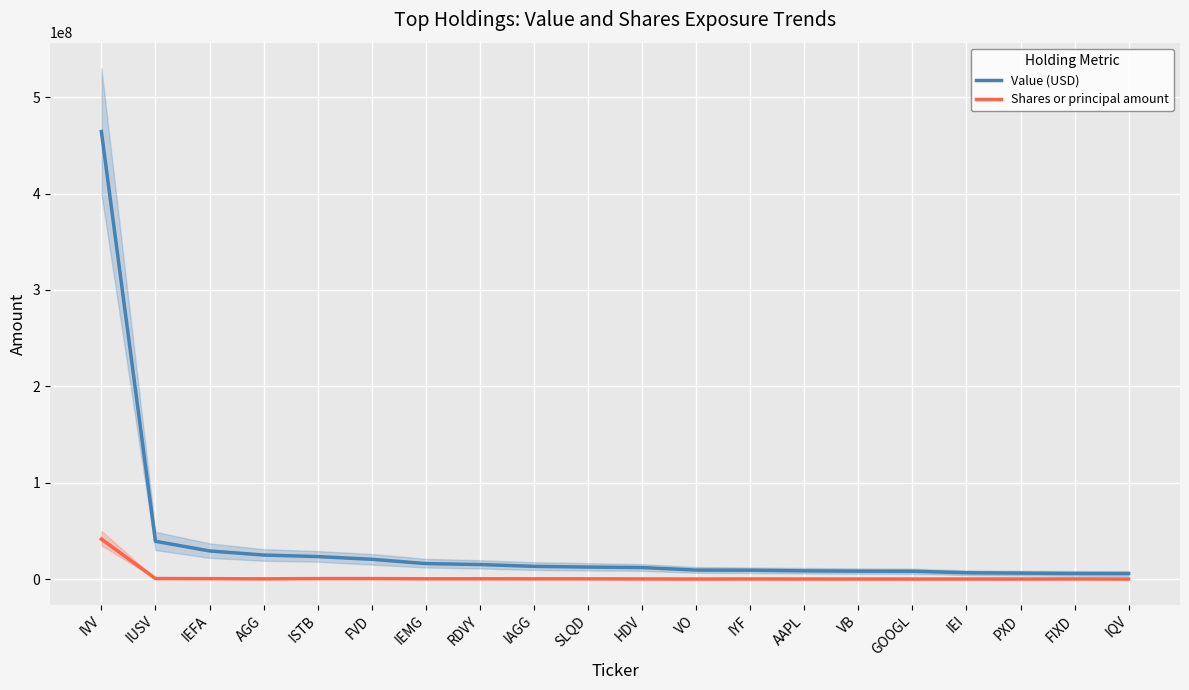

What is the greatest value displayed?

464287200